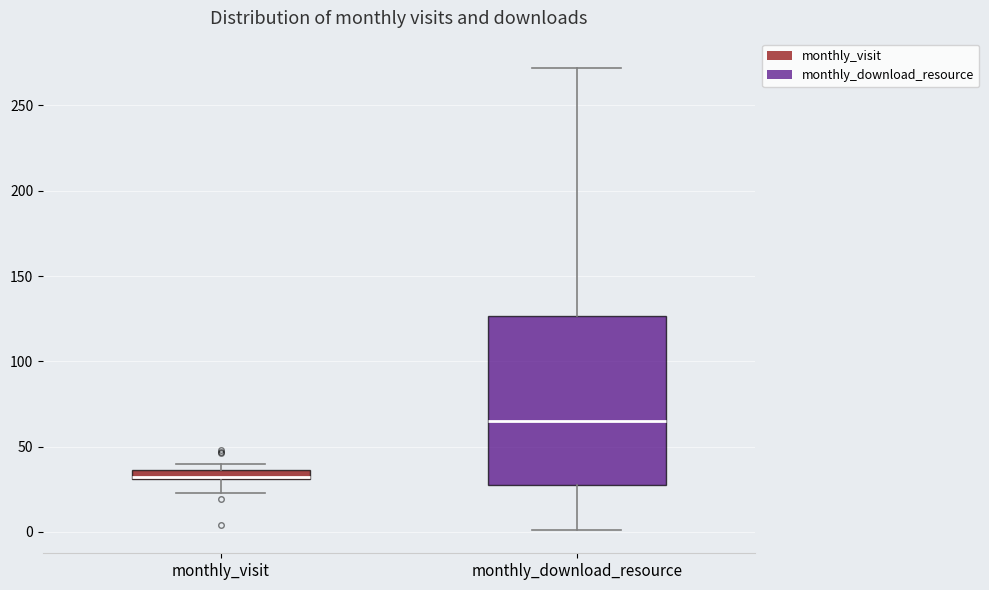

Which box is the tallest, from its lower edge to its upper edge?

monthly_download_resource